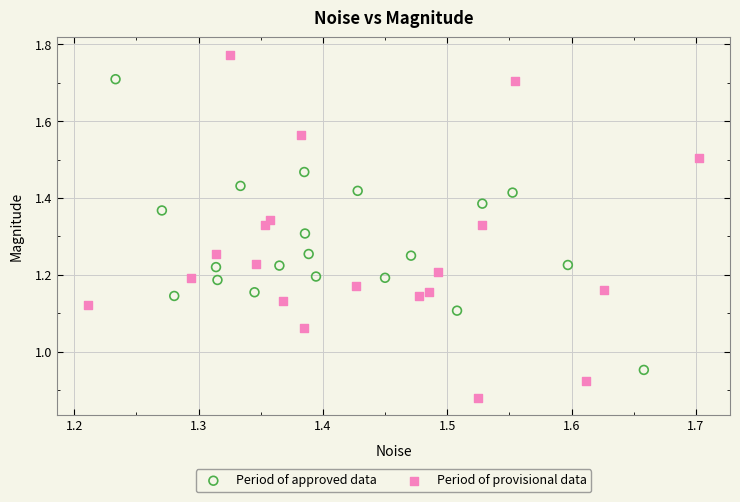

Which series contains the lowest Y value?

Period of provisional data